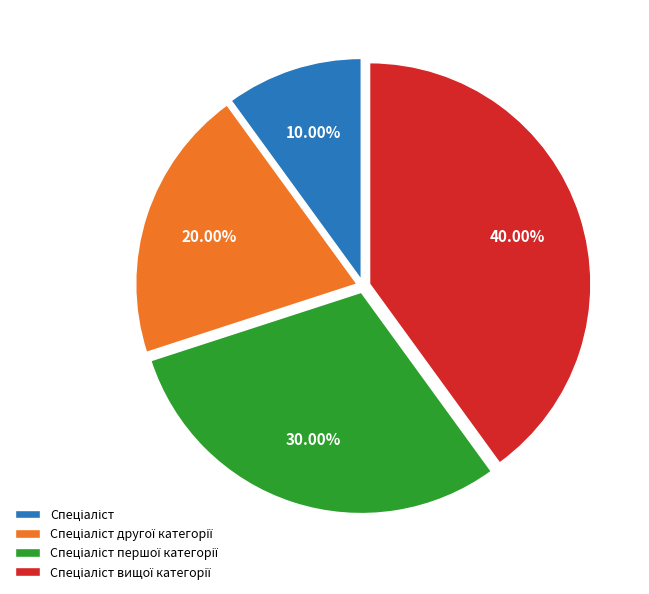

Is there any slice that represents more than half of the pie?

No